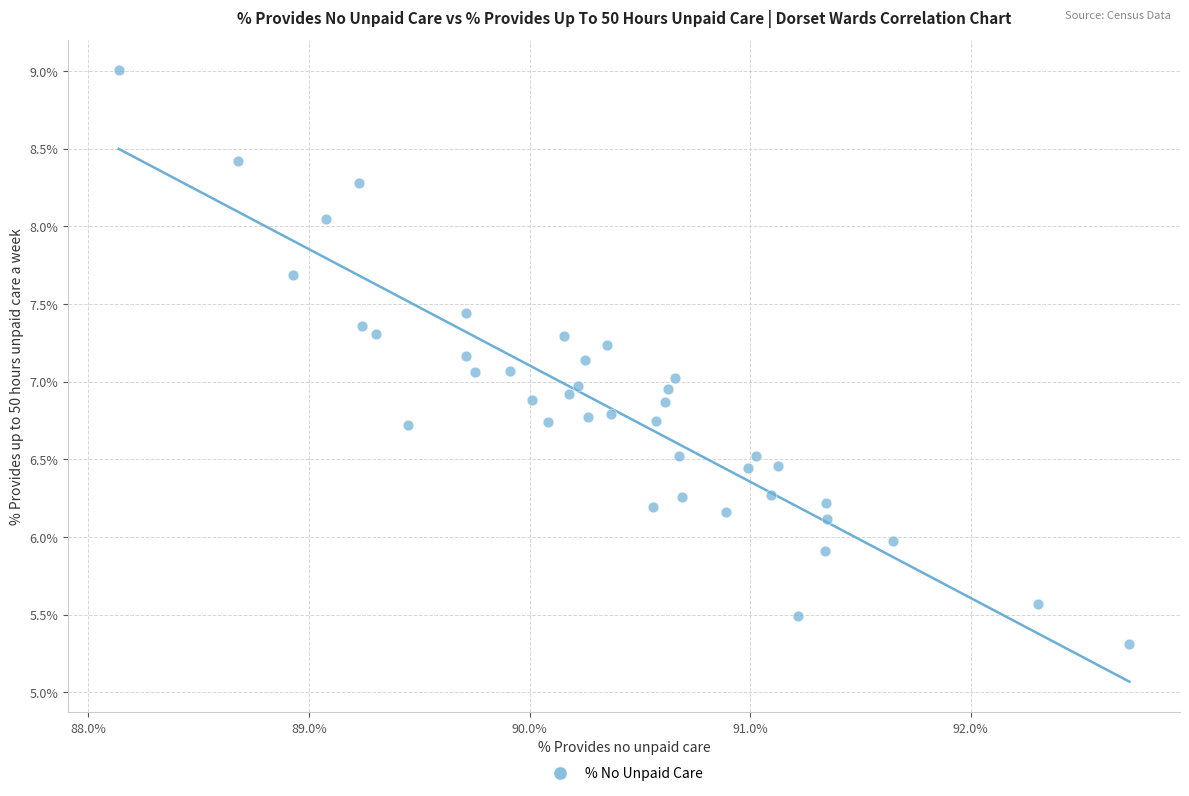

What is the range of X values (max minus min)?

4.6